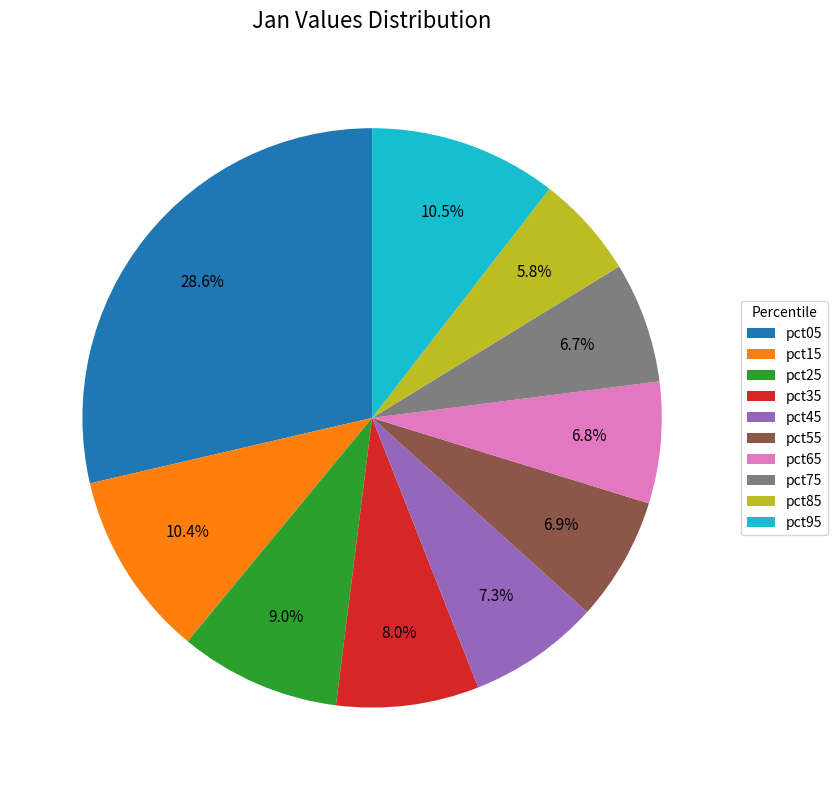

Count the number of slices in the pie.

10